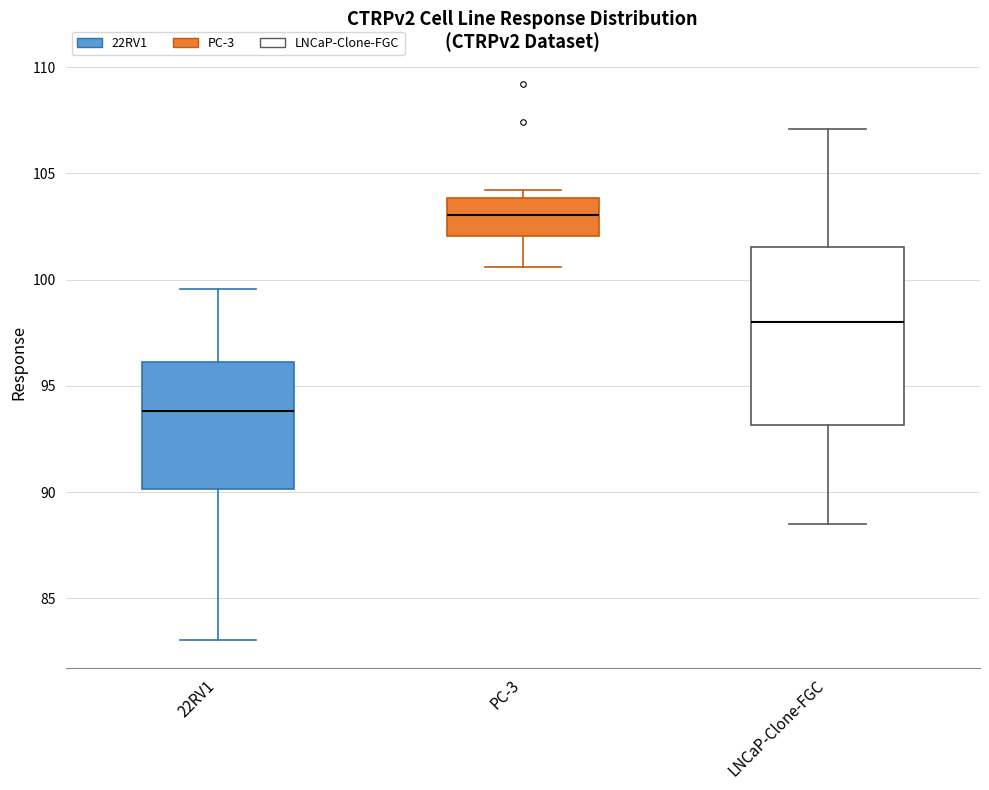

Comparing the boxes themselves (not the whiskers), which one is the tallest?

LNCaP-Clone-FGC